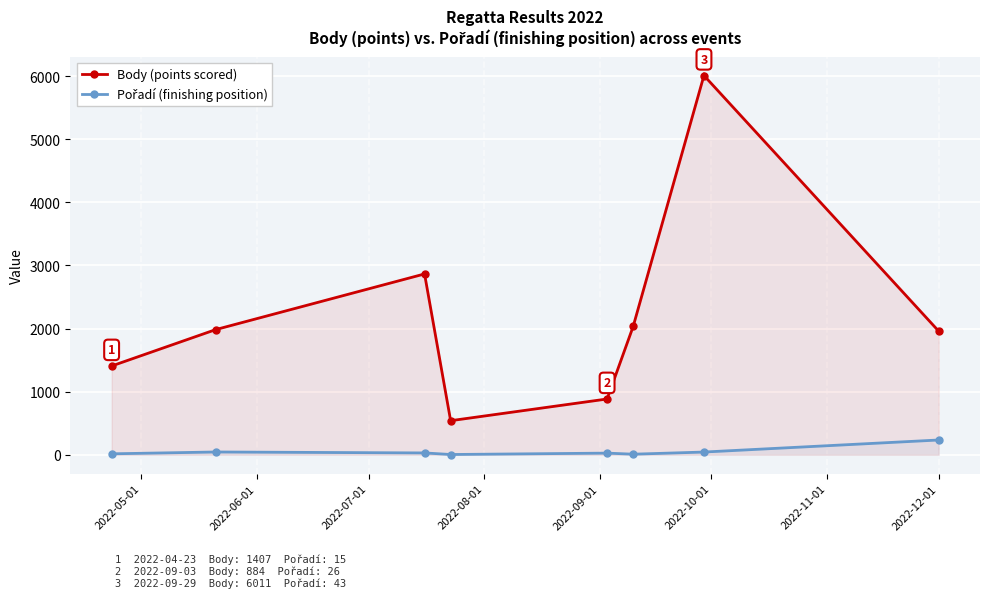

True or false: Body (points scored) has more than 2 points higher than both neighbors.

False